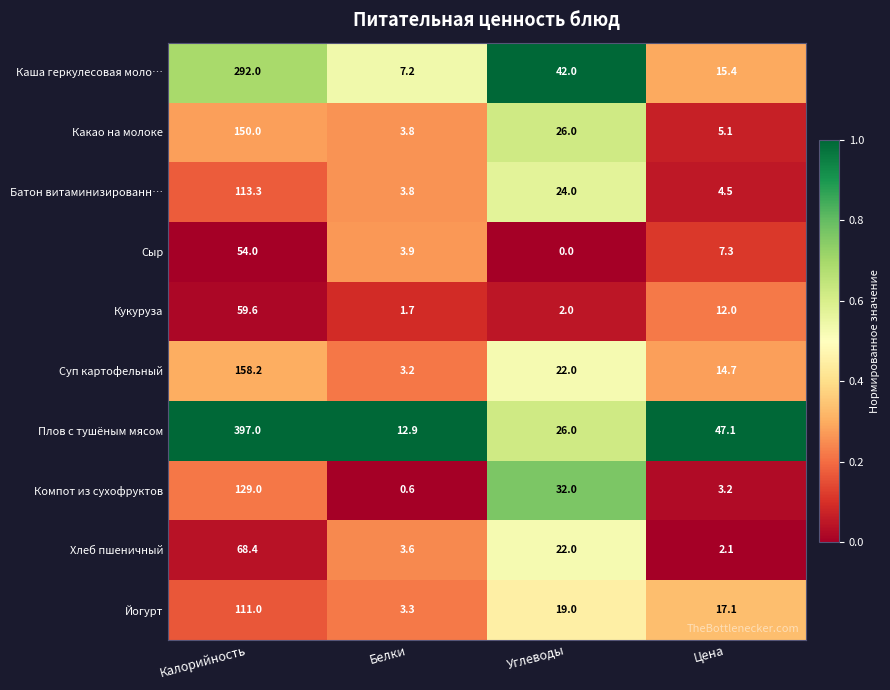

How many series are shown in this chart?

10